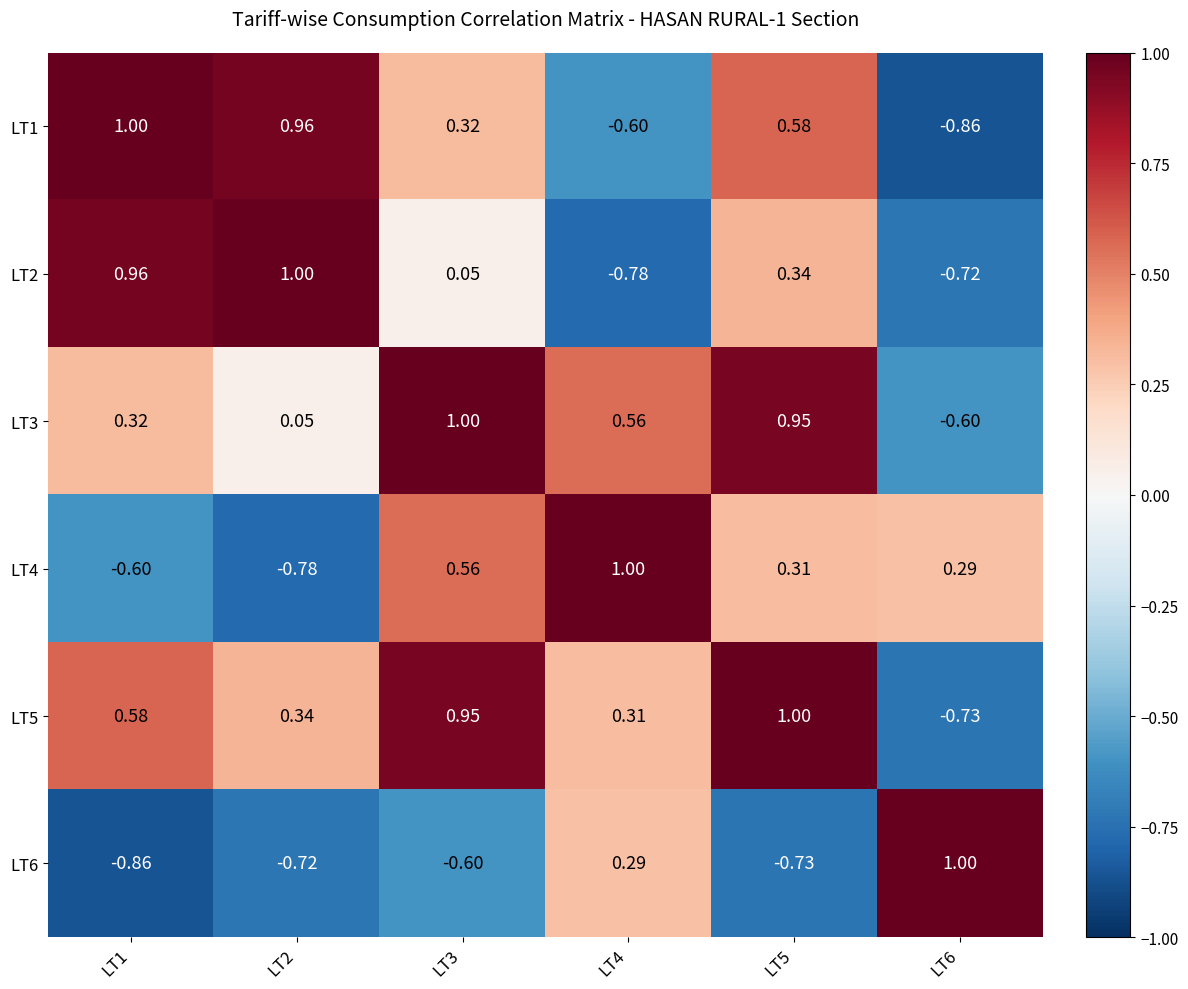

Between LT3 and LT5, which series saw the biggest shift?

LT2